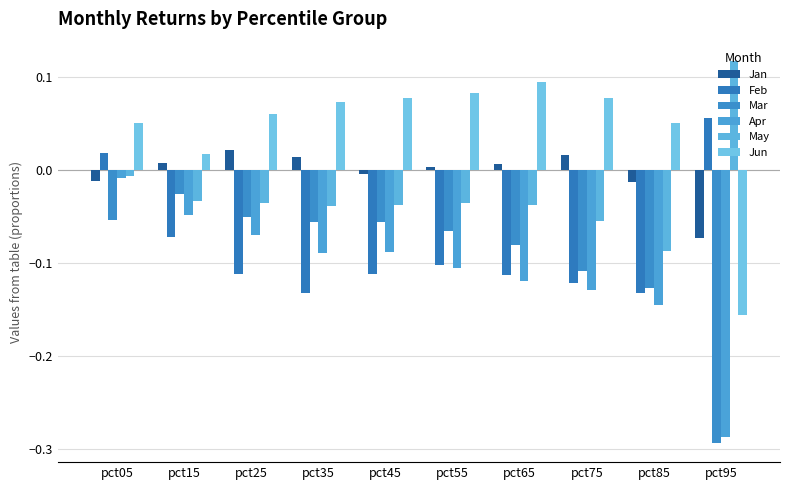

List the labels in order of Feb value, smallest first.

pct85, pct35, pct75, pct65, pct45, pct25, pct55, pct15, pct05, pct95